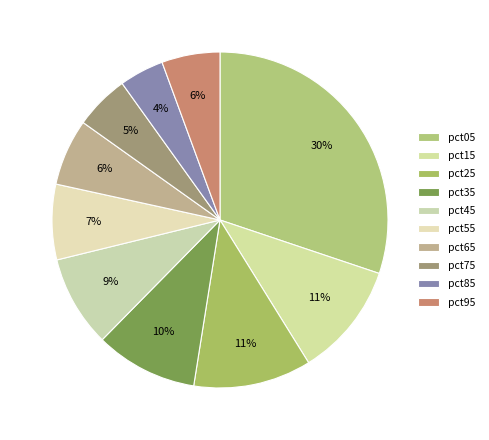

To the nearest percent, what is the difference between the pct75 and pct25 slice percentages?

6%